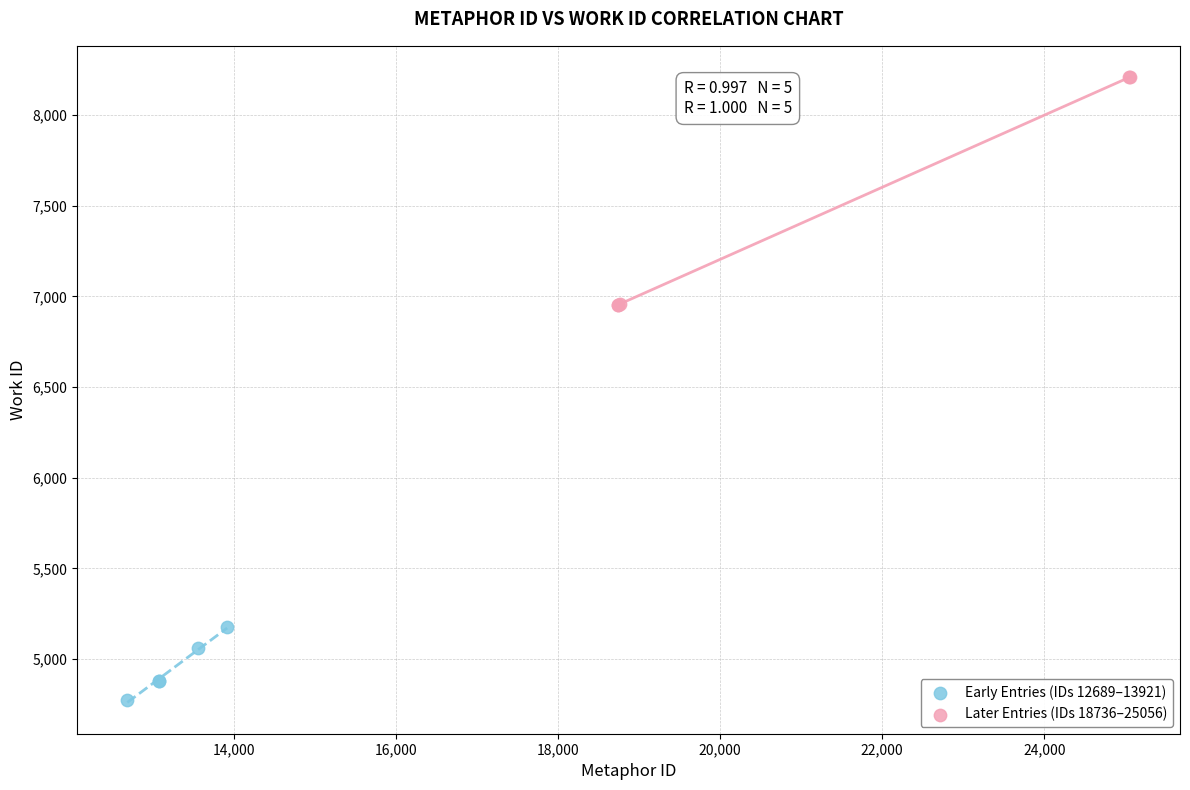

What are all the series names shown in the legend?

Early Entries (IDs 12689–13921), Later Entries (IDs 18736–25056)